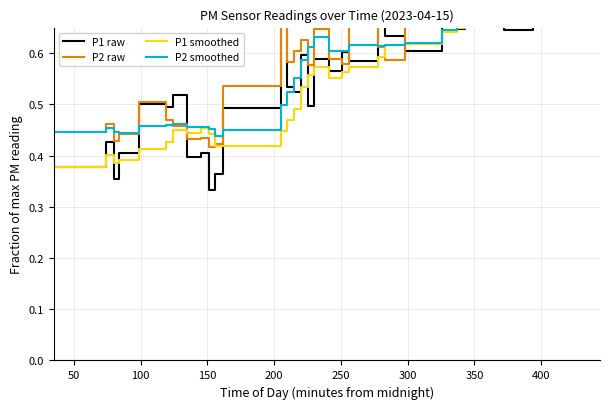

Does the chart display data point markers on the line(s)?

No